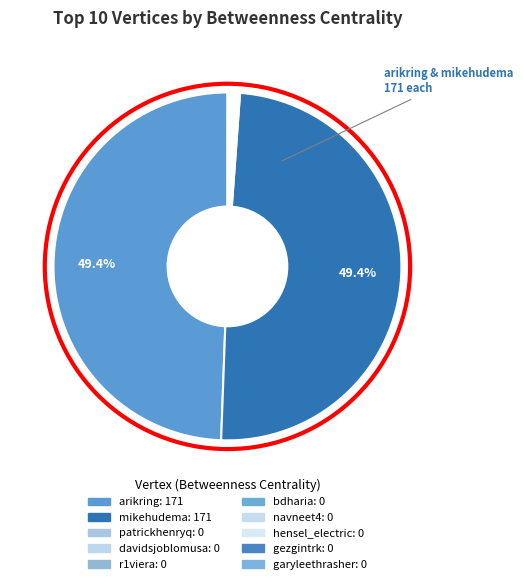

Which has a higher value, r1viera or mikehudema?

mikehudema